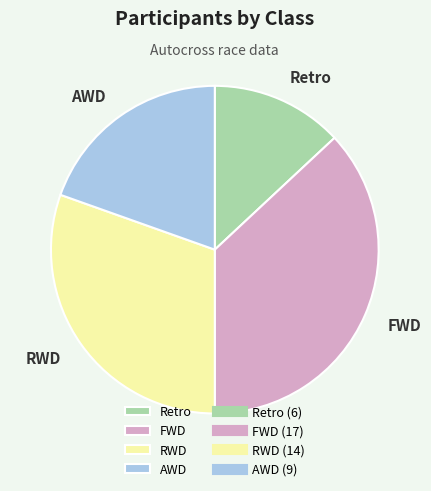

Is it true that RWD is 30% of the pie?

True